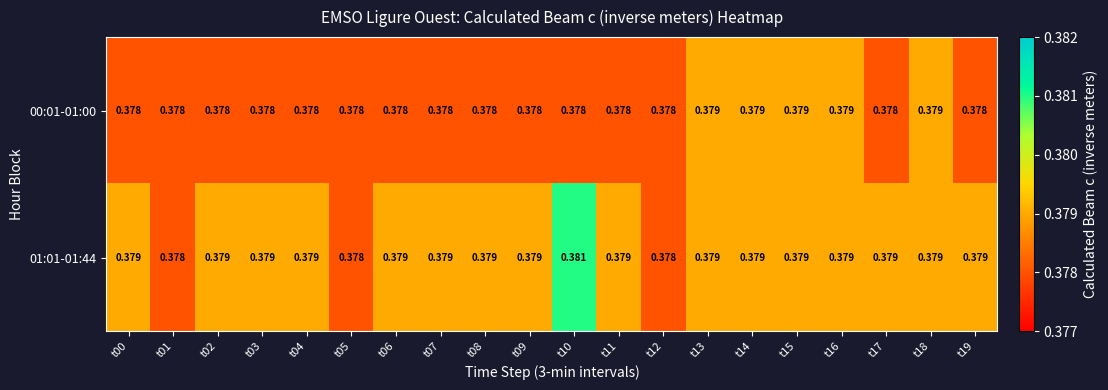

Is the value of 01:01-01:44 at t08 greater than the value of 00:01-01:00 at t03?

Yes